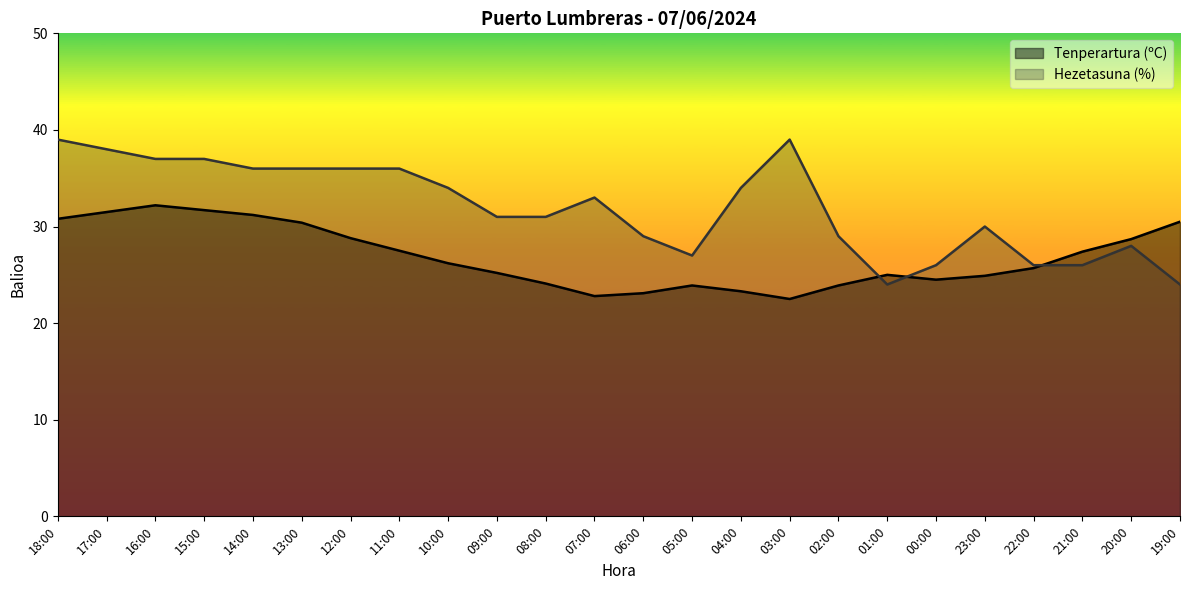

Is the value of Tenperartura (ºC) at 11:00 greater than the value of Hezetasuna (%) at 09:00?

No